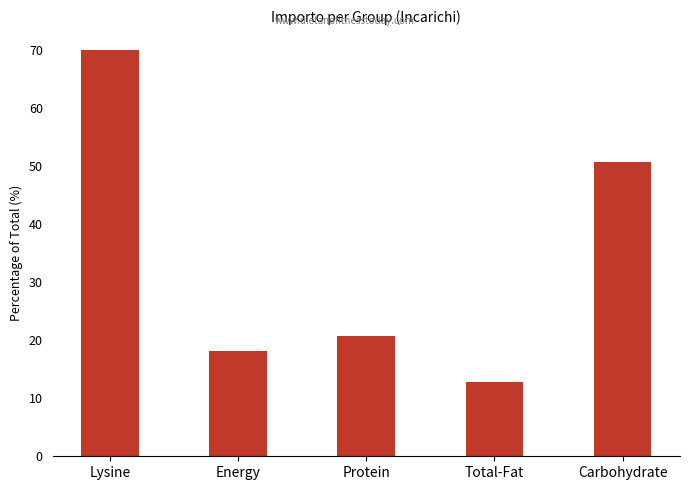

Rank the categories by value from lowest to highest.

Total-Fat, Energy, Protein, Carbohydrate, Lysine